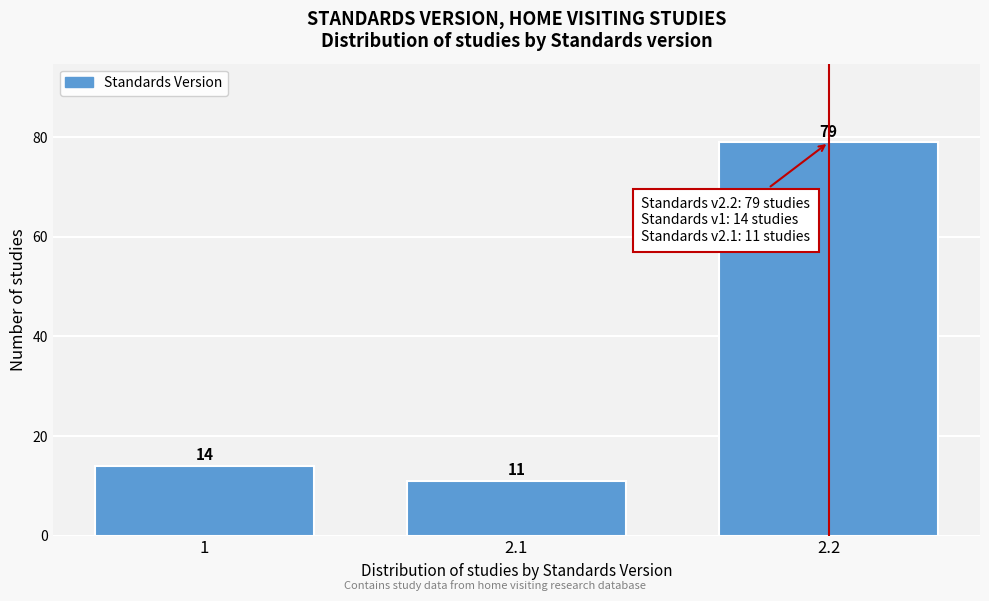

Reading left to right, list all the values displayed in this chart.

14	11	79